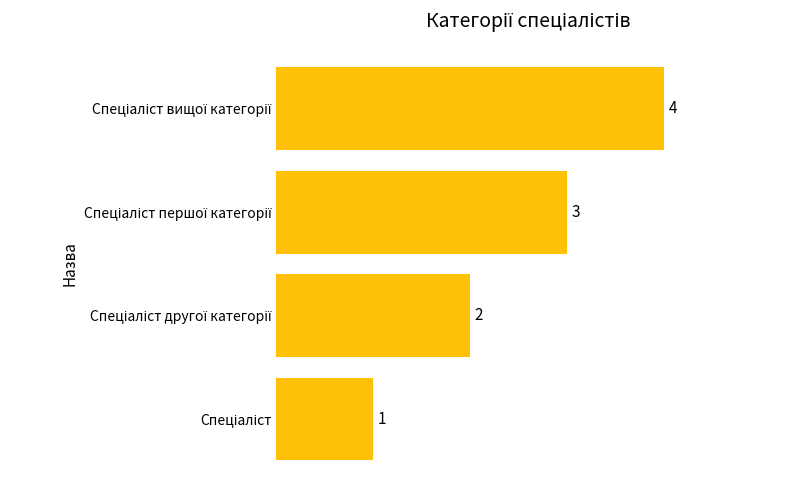

What is the sum of all values?

10